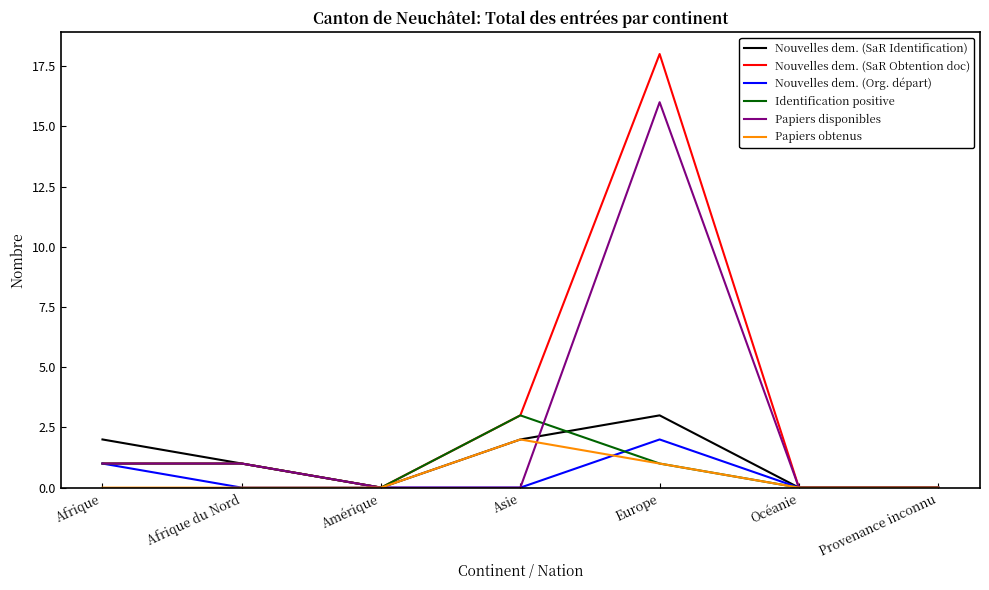

What position from the left is Europe?

5